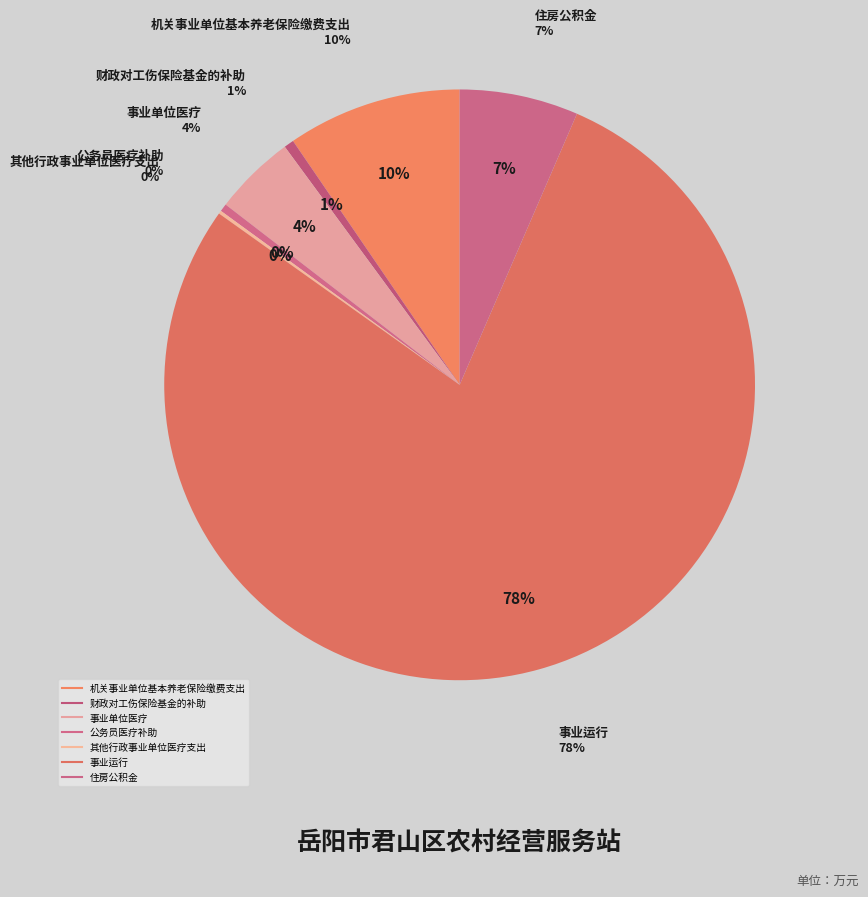

To the nearest percent, what portion does 机关事业单位基本养老保险缴费支出 represent?

10%